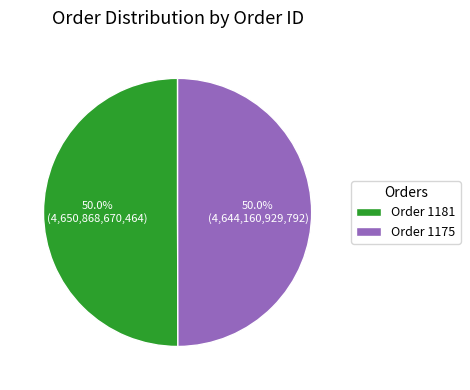

What percentage is NOT represented by Order 1175?

50.0%